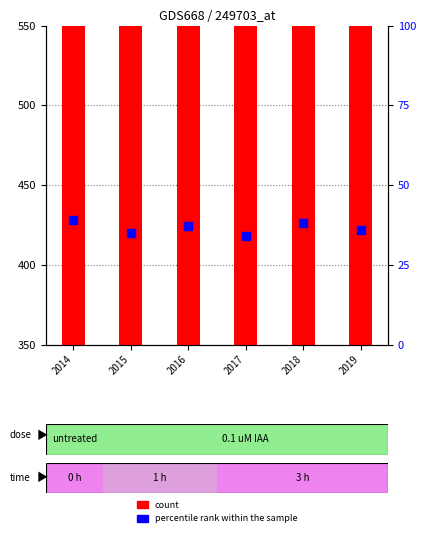

At how many categories does at least one series exceed 3154?

6